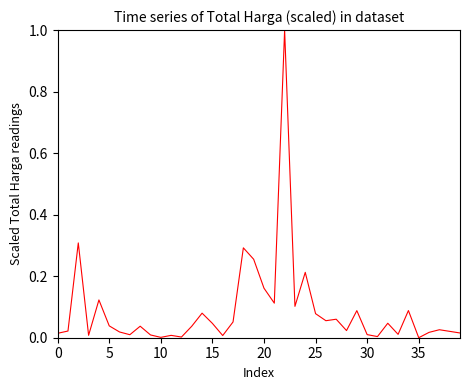

What is the greatest value displayed?

1.0